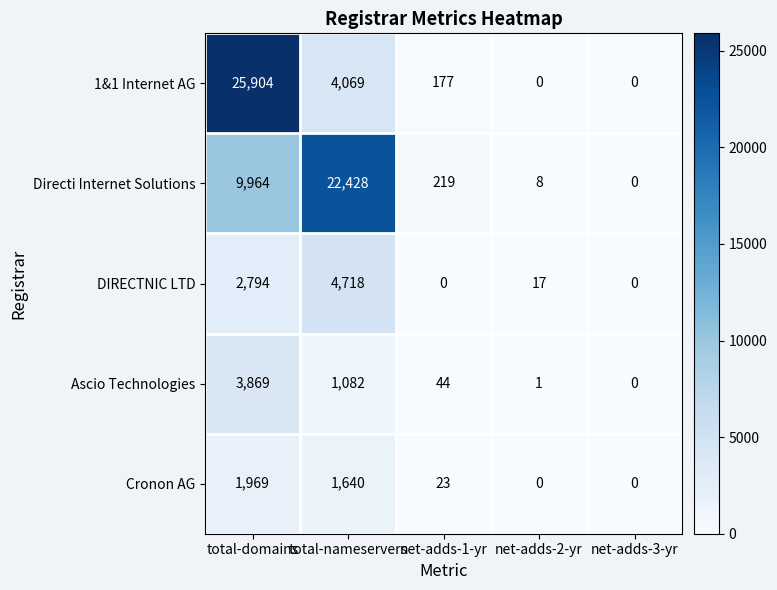

At how many categories does at least one series exceed 5356?

2